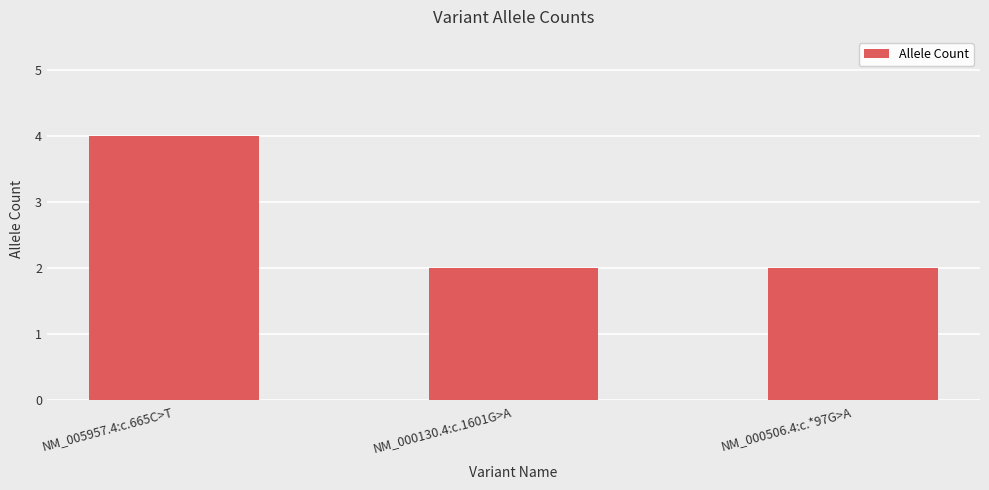

How many values are between 2 and 4?

3